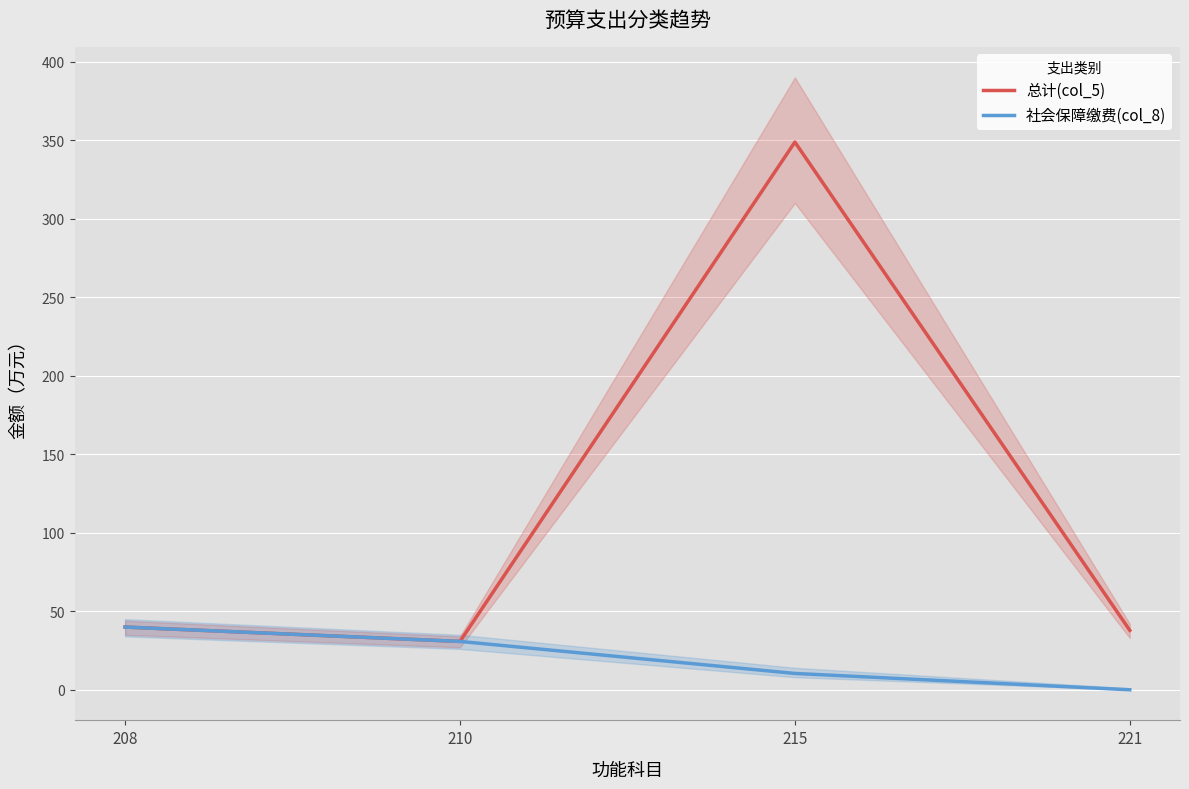

What are all the series names shown in the legend?

总计(col_5), 社会保障缴费(col_8)